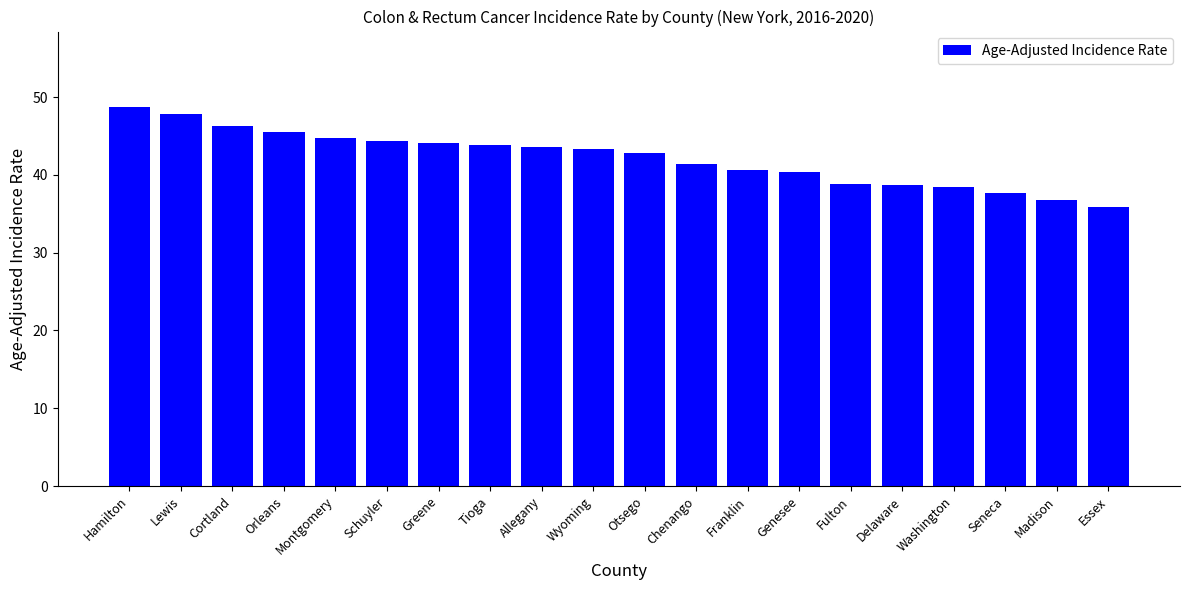

What is the label of the 3rd bar from the right?

Seneca